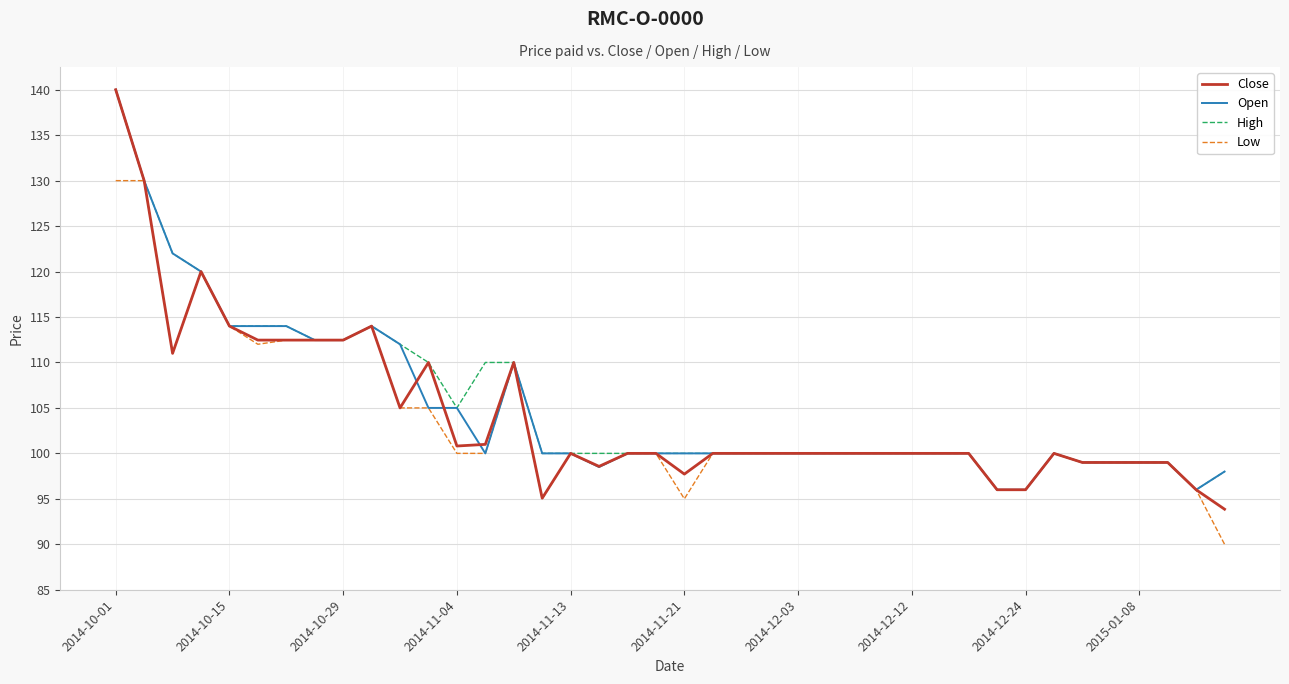

Which series has the largest range (max minus min)?

Close